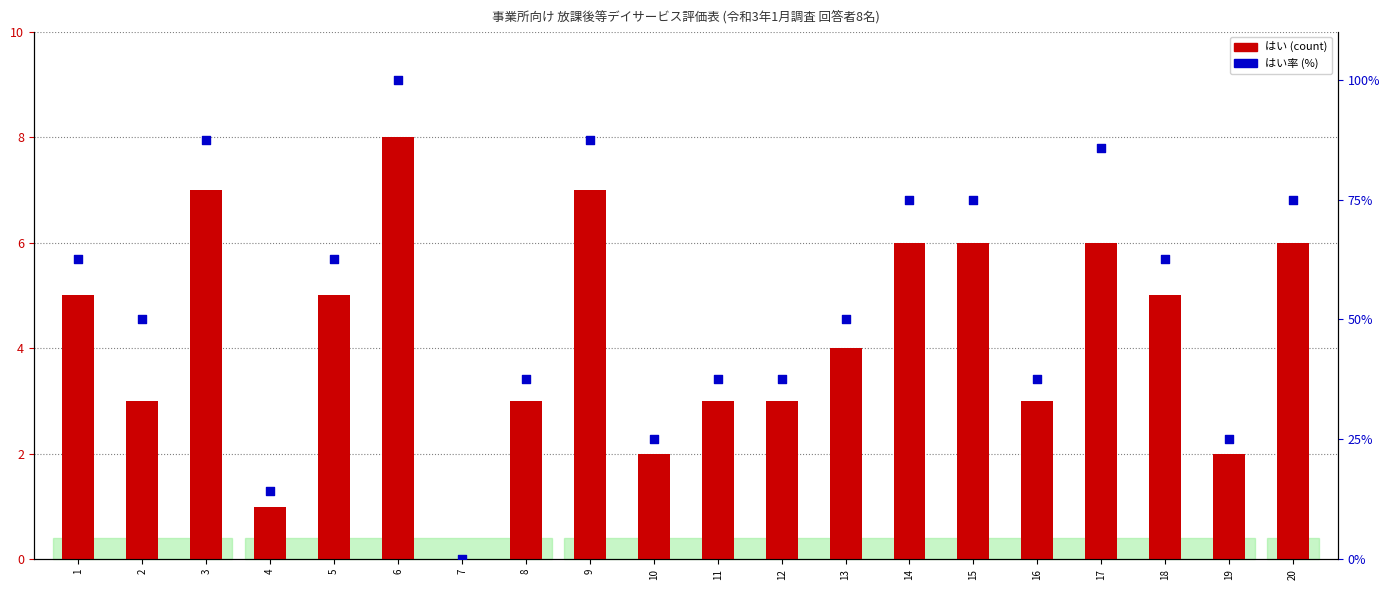

What is the total value across all series at 20?

81.0